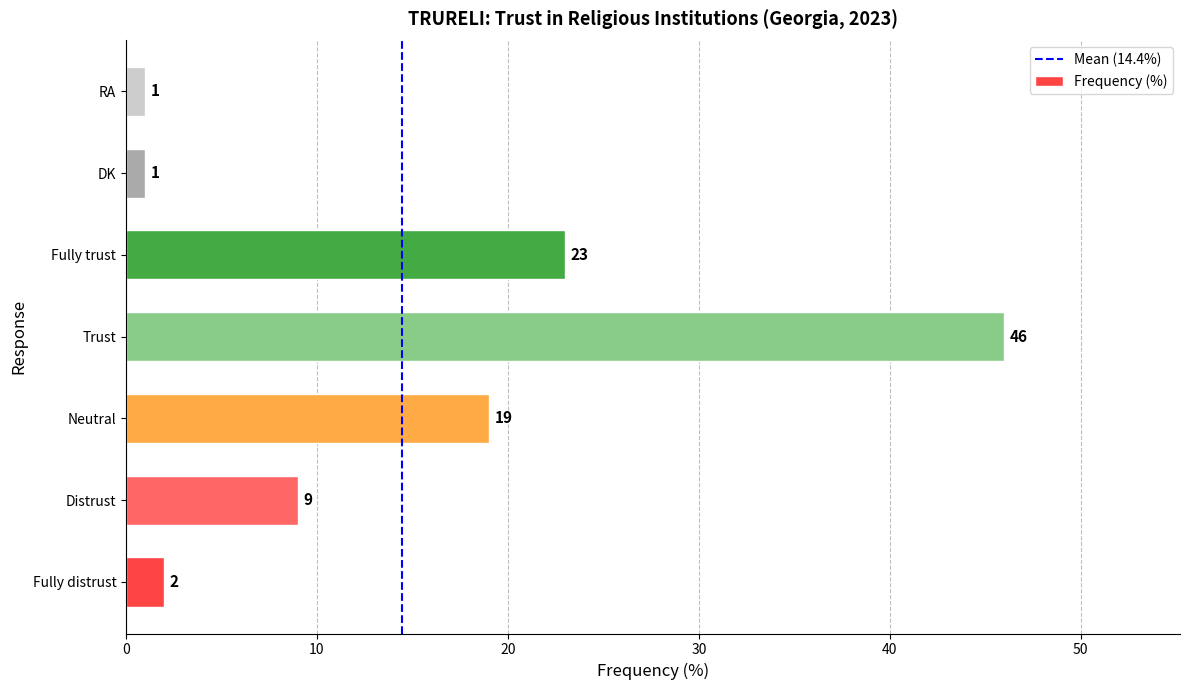

Are the bars grouped side by side (vs. stacked)?

No